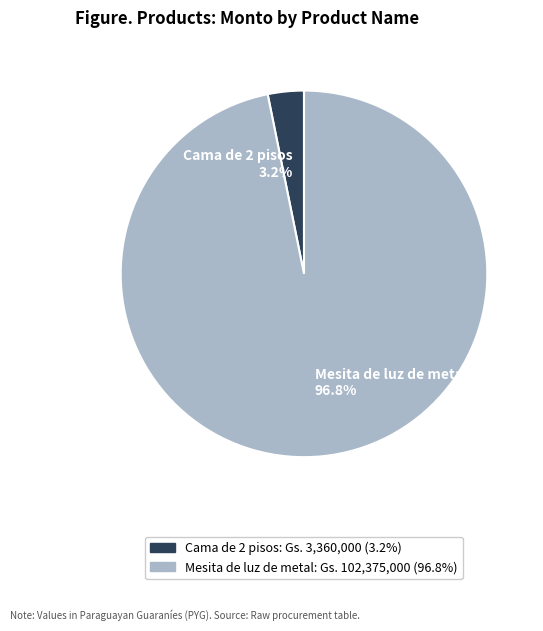

To the nearest percent, what portion does Mesita de luz de metal represent?

97%